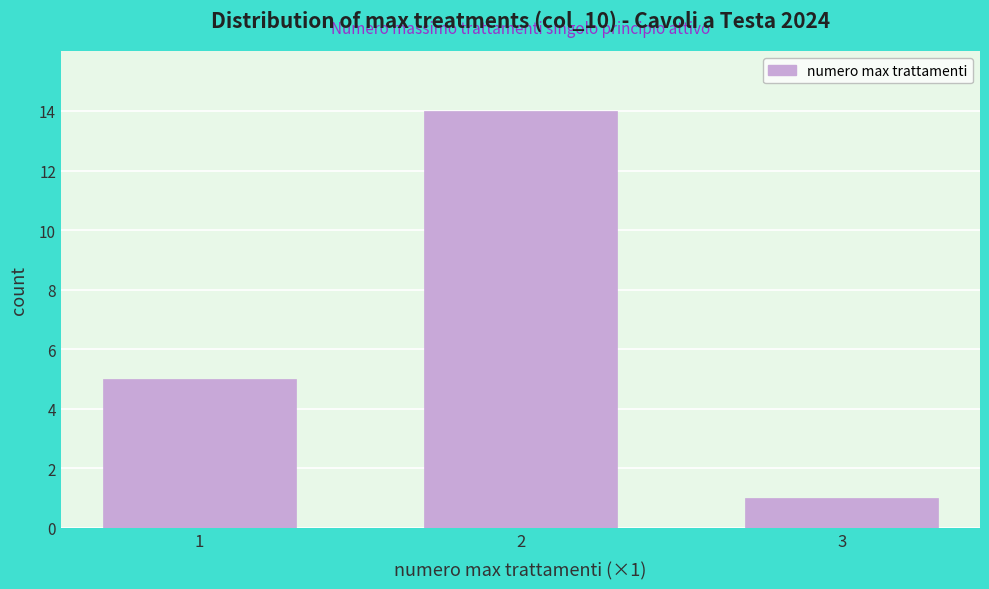

Reading left to right, transcribe all the data shown in this chart.

1=5	2=14	3=1